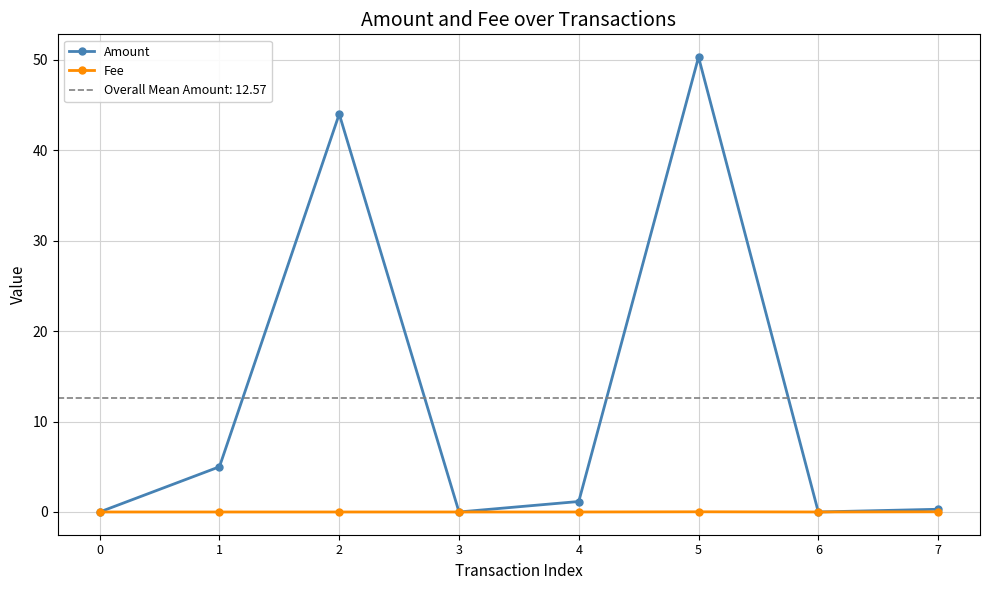

How many data points in Amount are above 1?

4